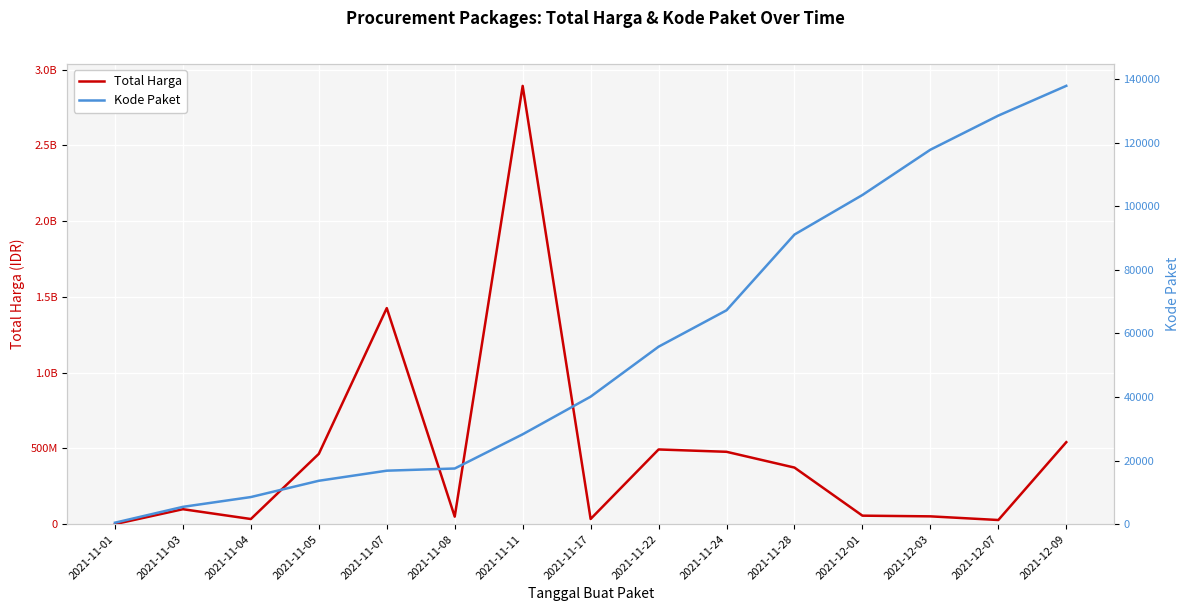

What is the average value of the Total Harga series?

467957401